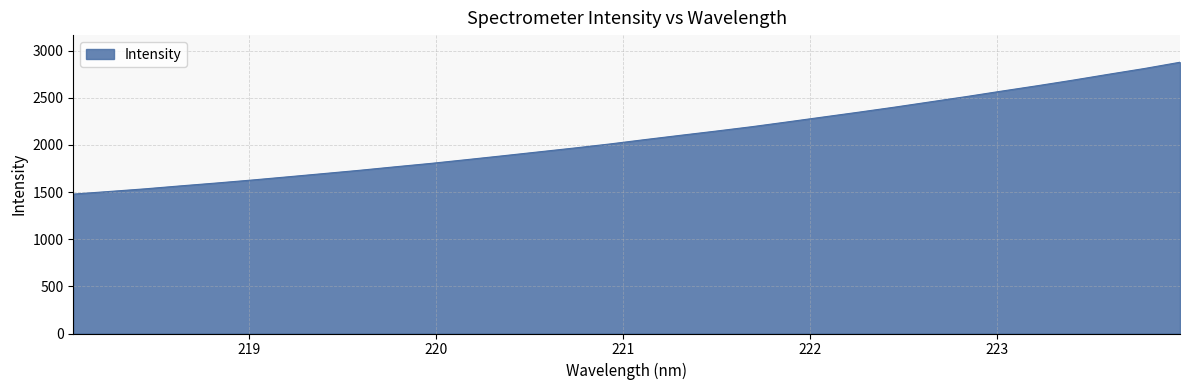

How many values exceed 2056?

16